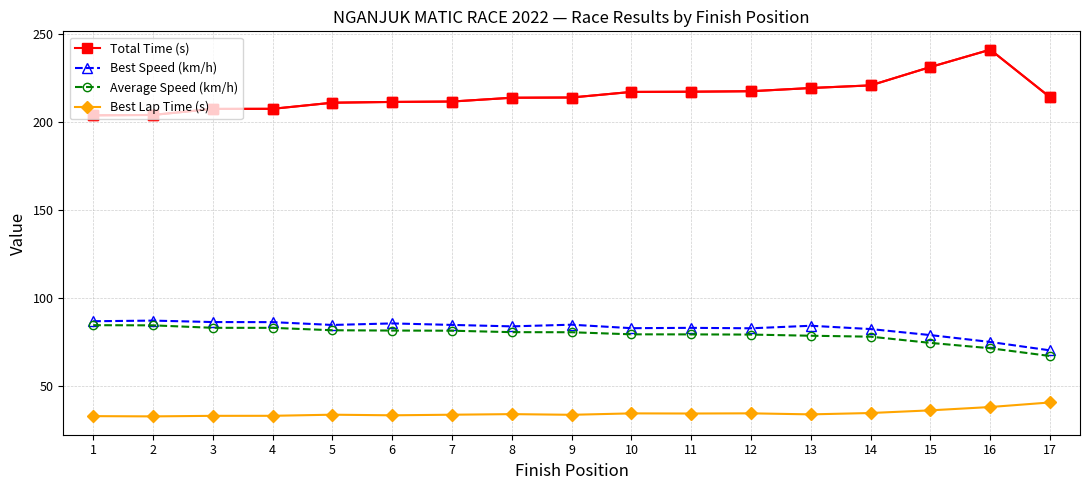

What is the sum of the Best Speed (km/h) values at 7 and 1?

171.9